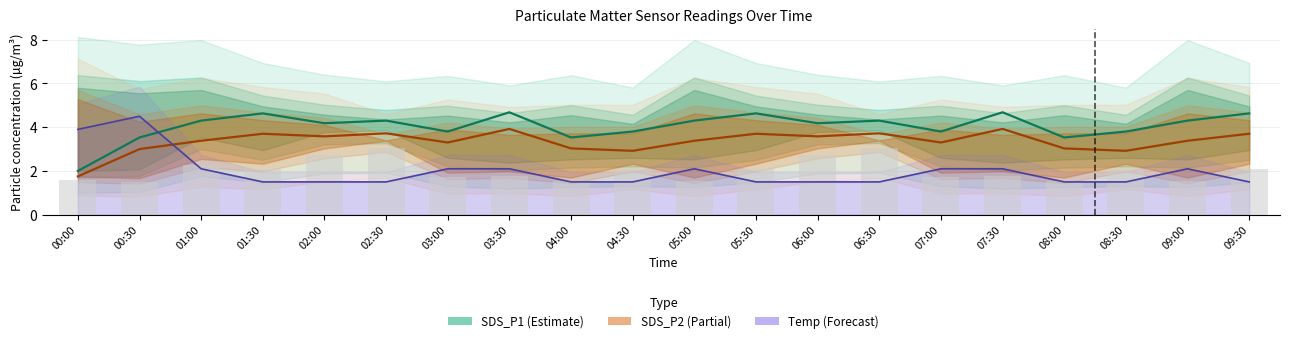

What is the average value of the SDS_P1 series?

4.0